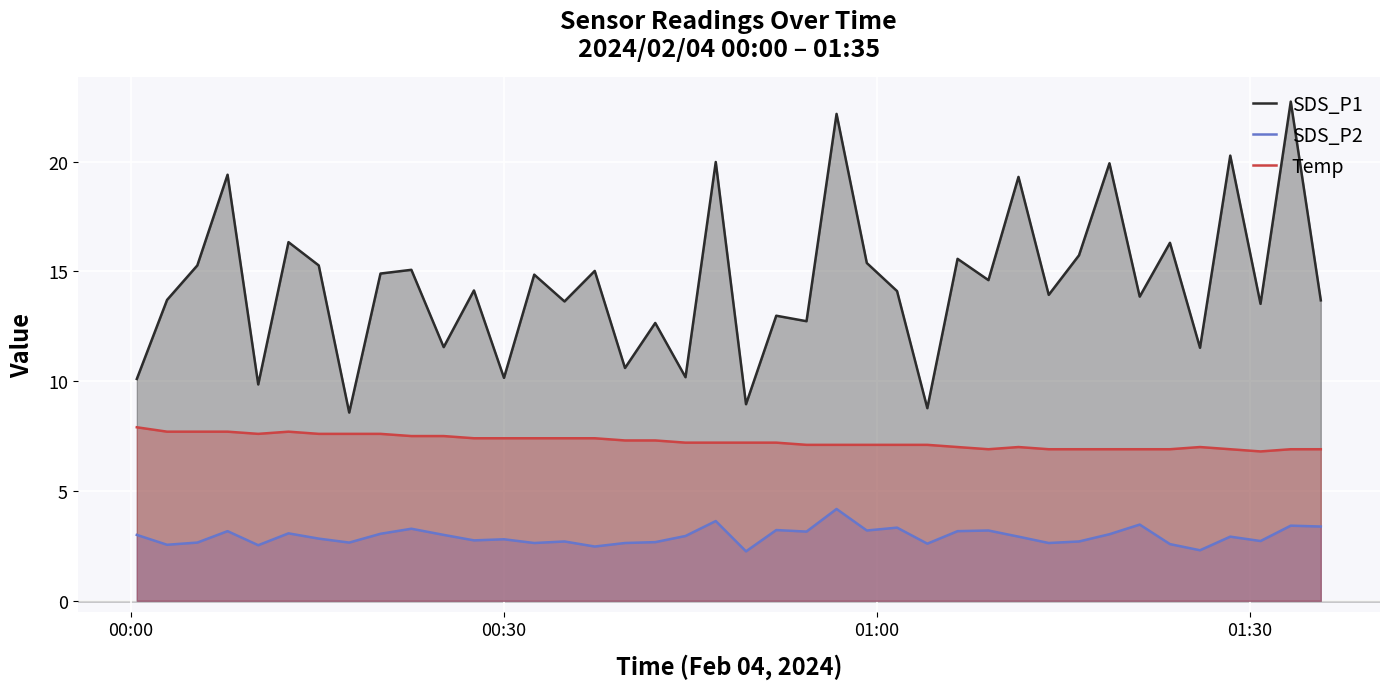

What is the greatest value displayed?

22.7